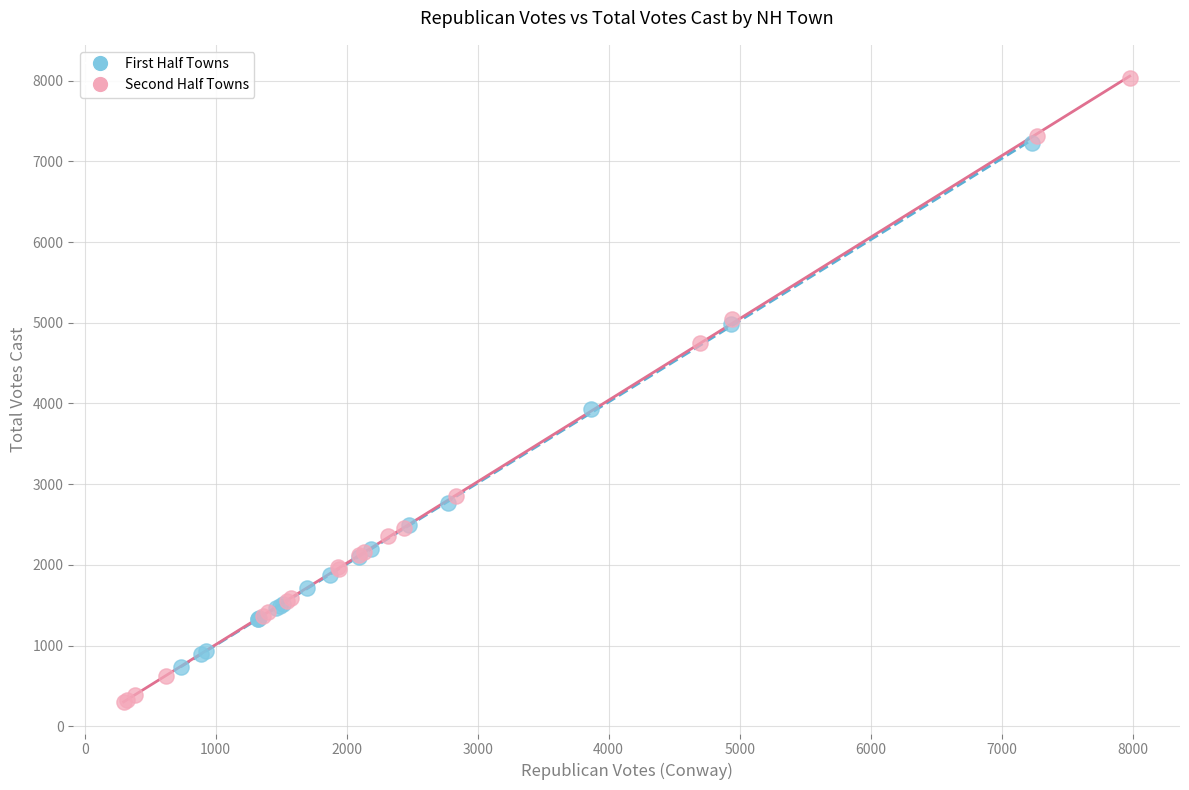

What are all the series names shown in the legend?

First Half Towns, Second Half Towns